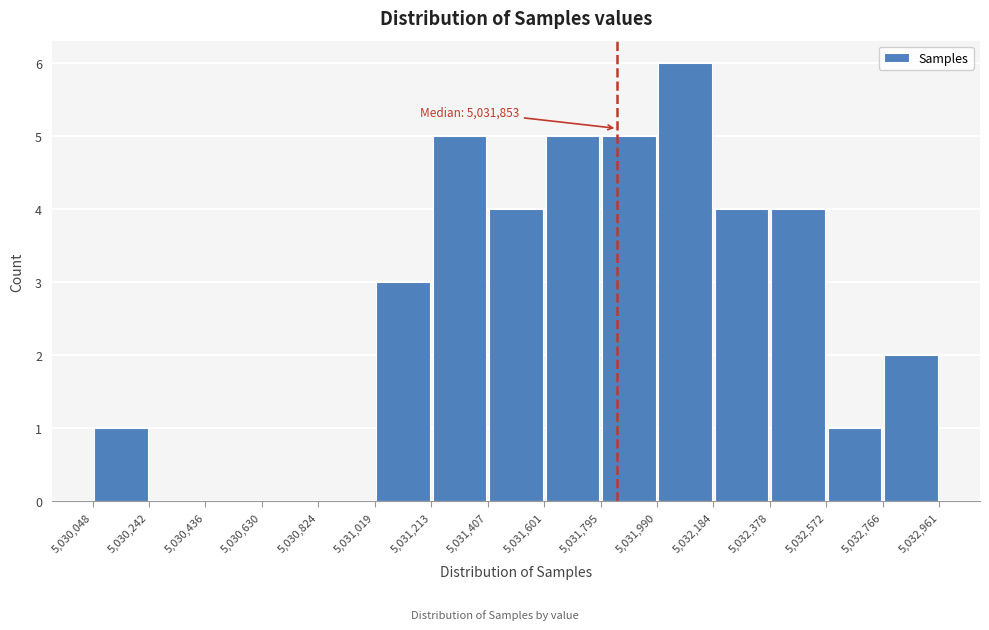

Which range on the x-axis has the tallest bar?

5,031,990 to 5,032,184